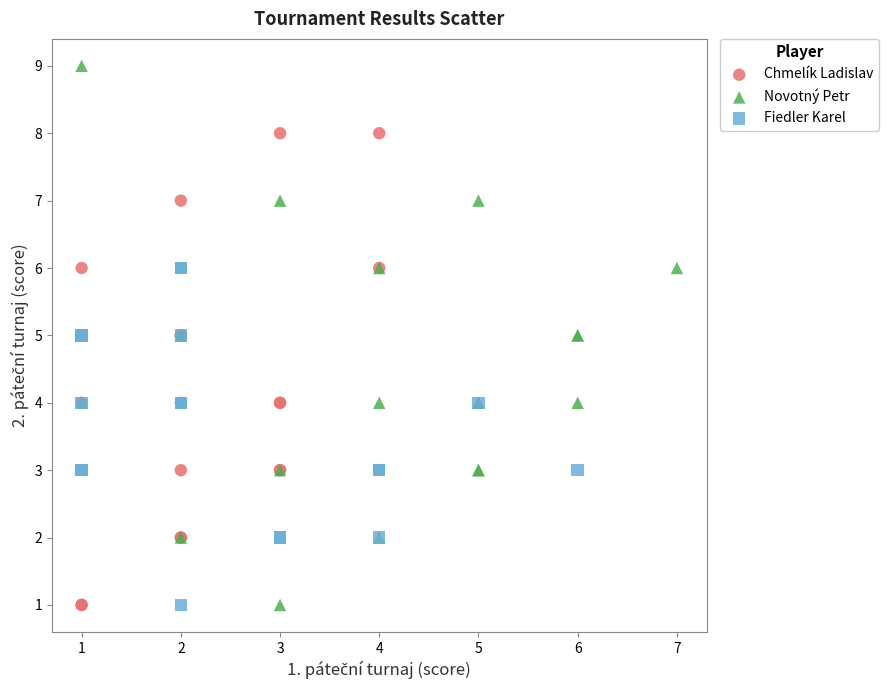

Which series reaches the maximum Y coordinate?

Novotný Petr